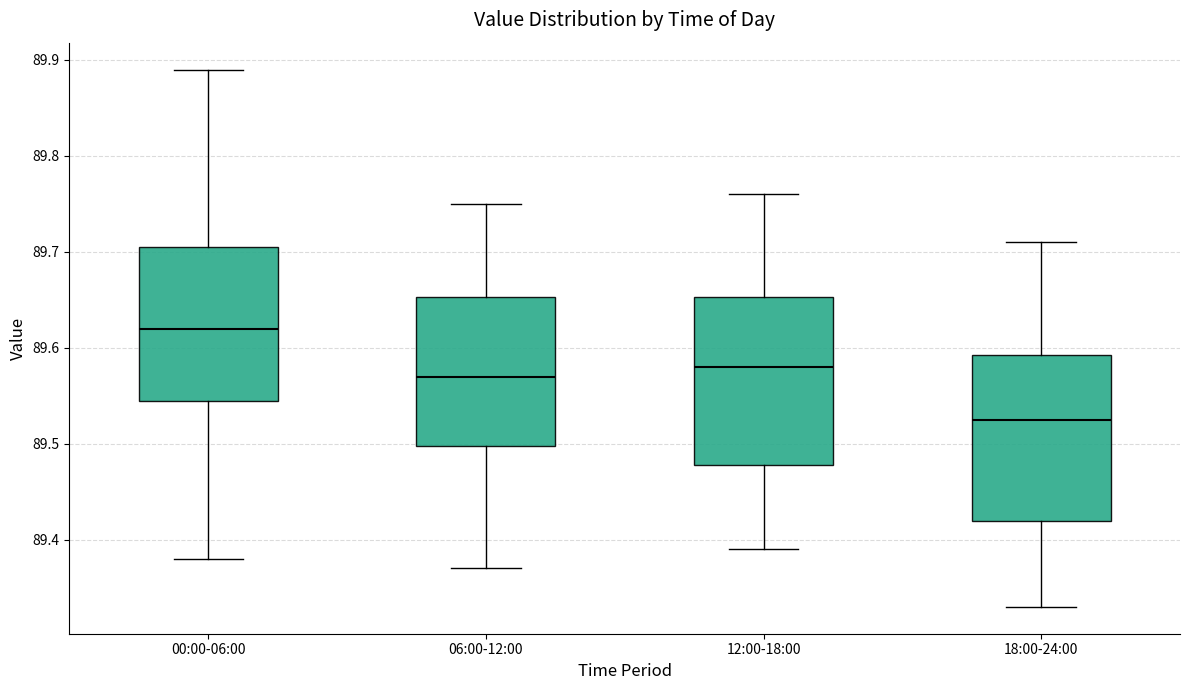

Where does the upper whisker of the box for 06:00-12:00 end on the y-axis? The values are not printed on the chart, so give them approximately, as read against the axis.

89.75